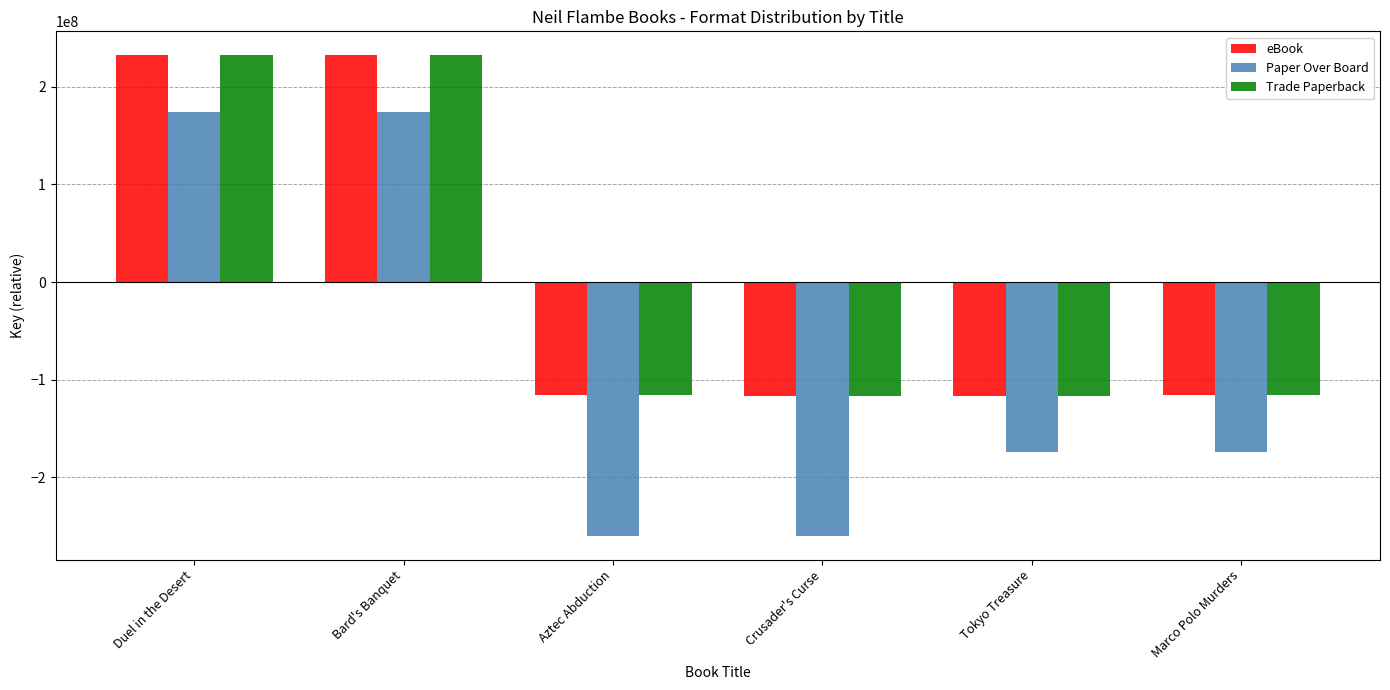

What is the highest value of the eBook series?

232304926.8